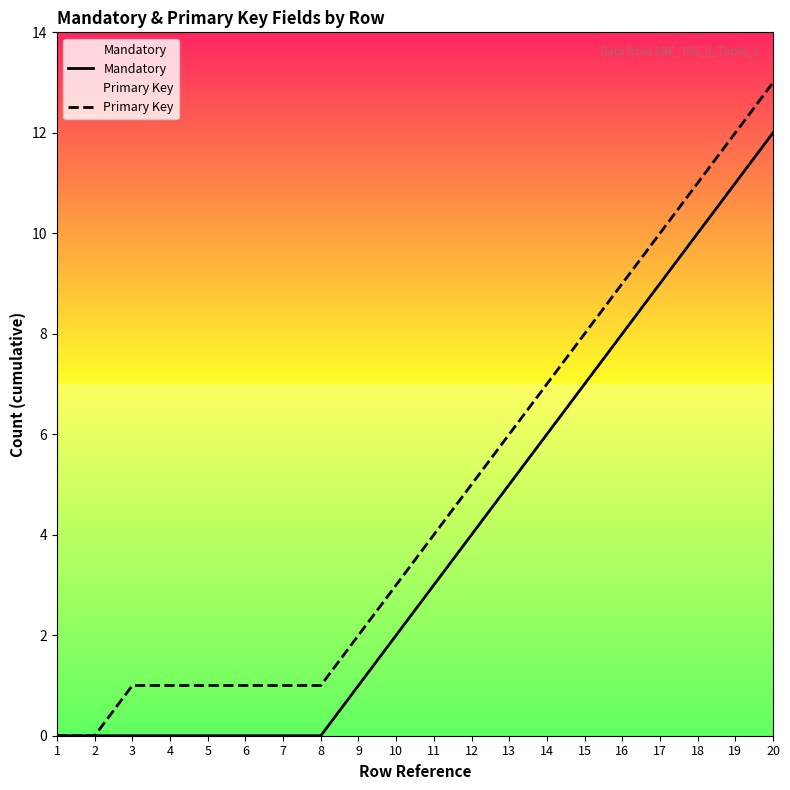

True or false: Mandatory has a value of 2 at 10.

True